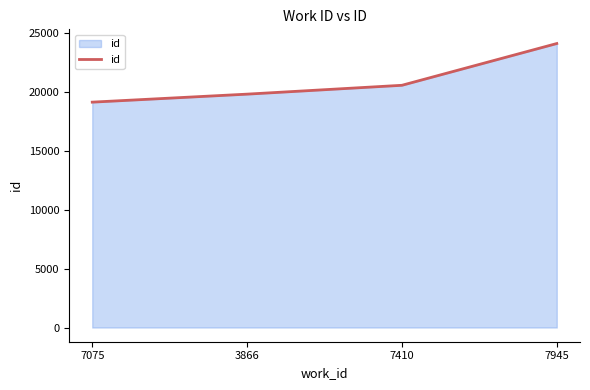

True or false: there are more than 1 points higher than both neighbors.

False